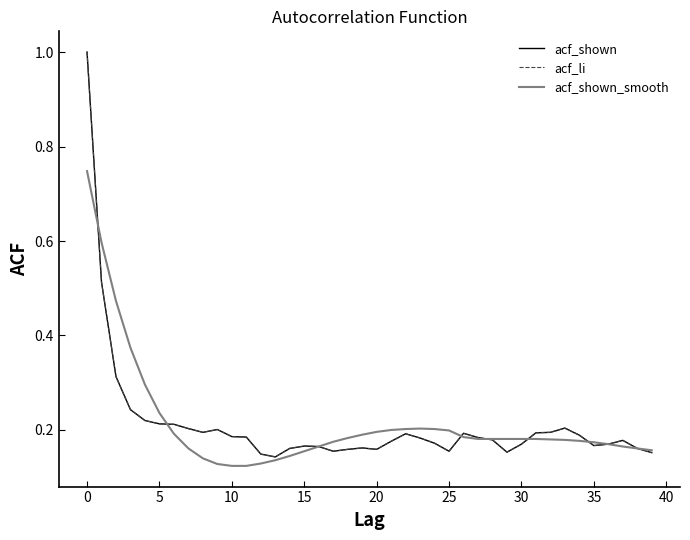

Does the chart display data point markers on the line(s)?

No